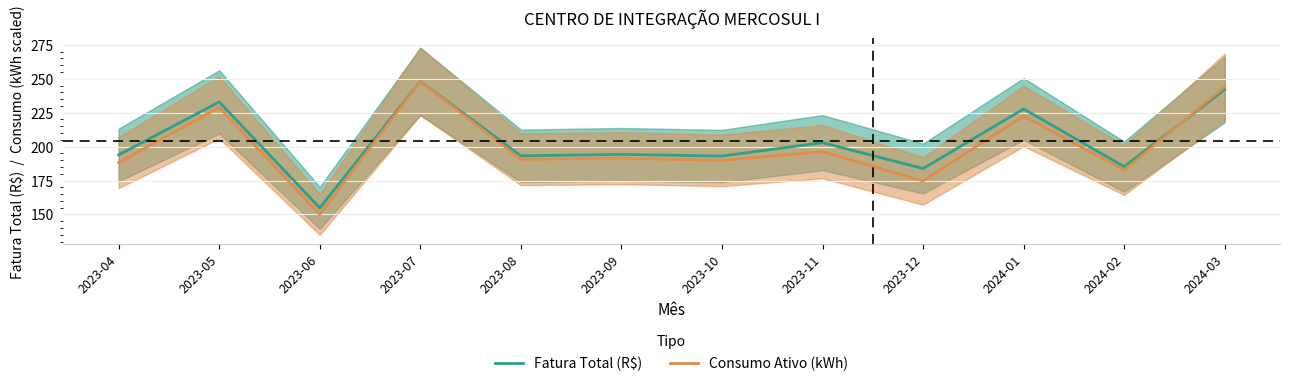

Does the chart display data point markers on the line(s)?

No